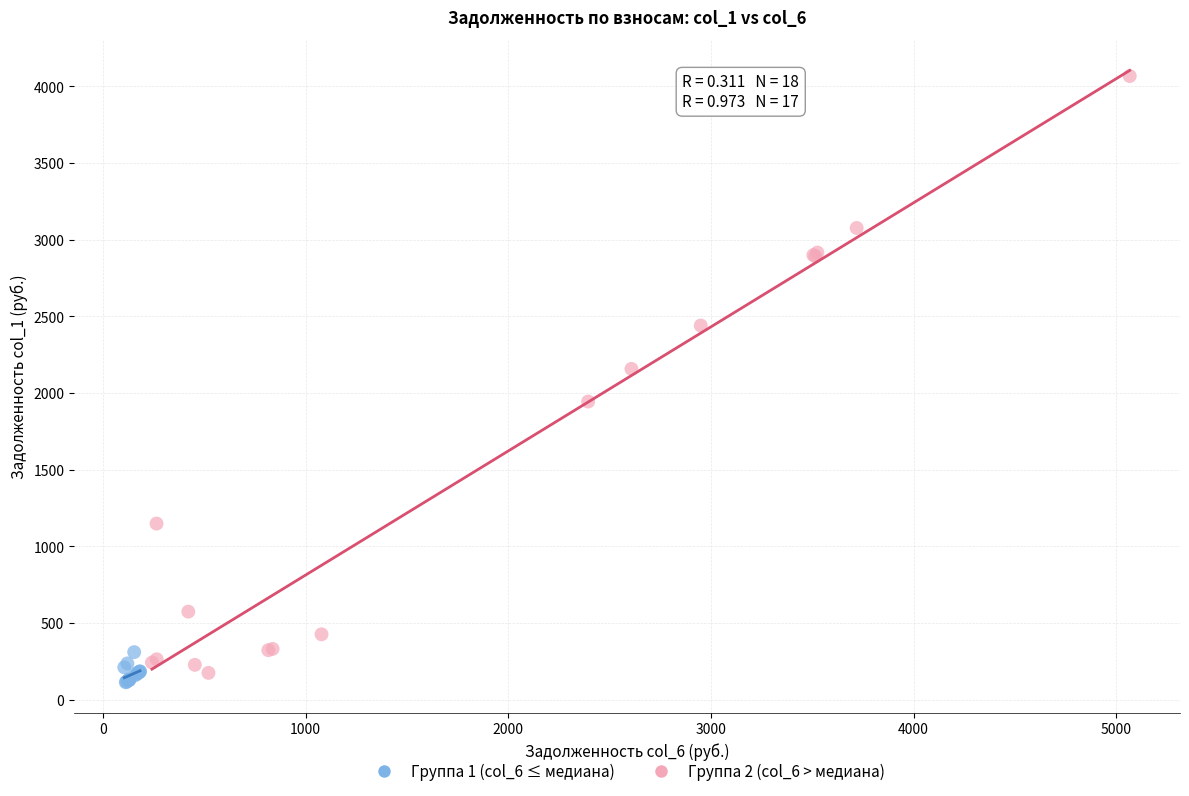

Which series has the largest Y range (max minus min)?

Группа 2 (col_6 > медиана)